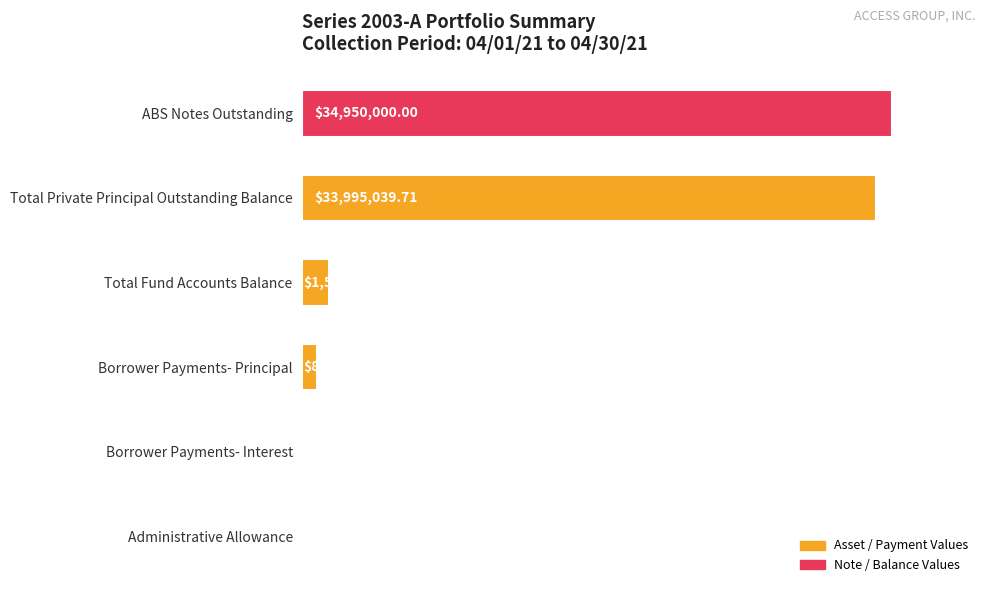

How many series are shown in this chart?

1